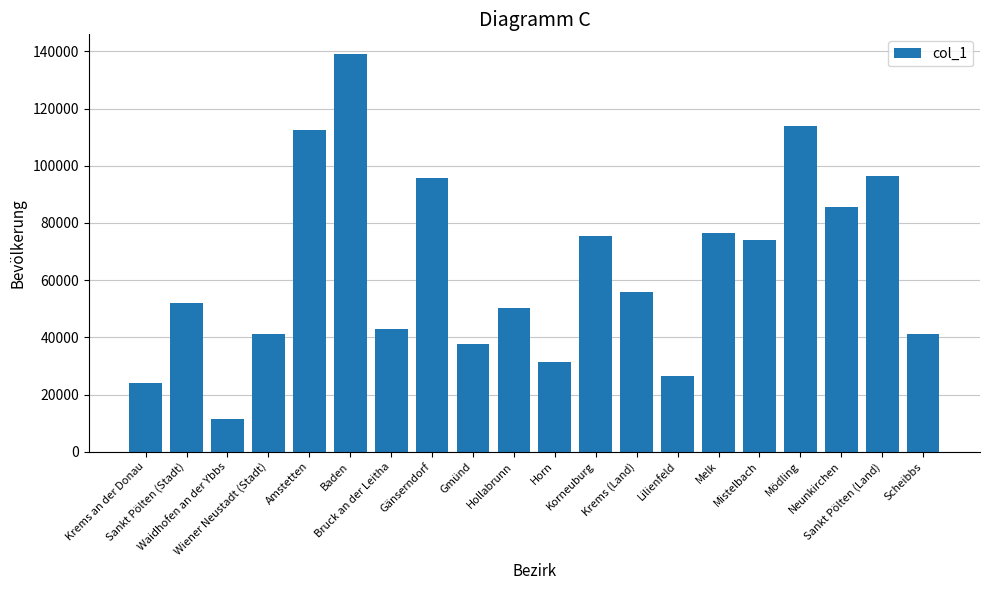

What is the value of the 13th bar from the left?

55874